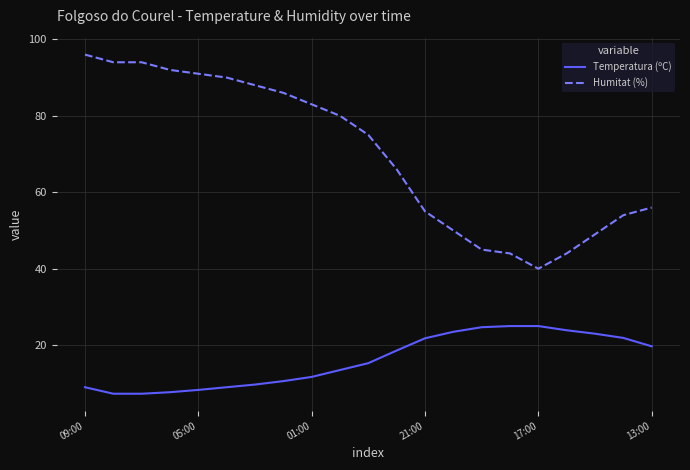

Which series has the largest range (max minus min)?

Humitat (%)